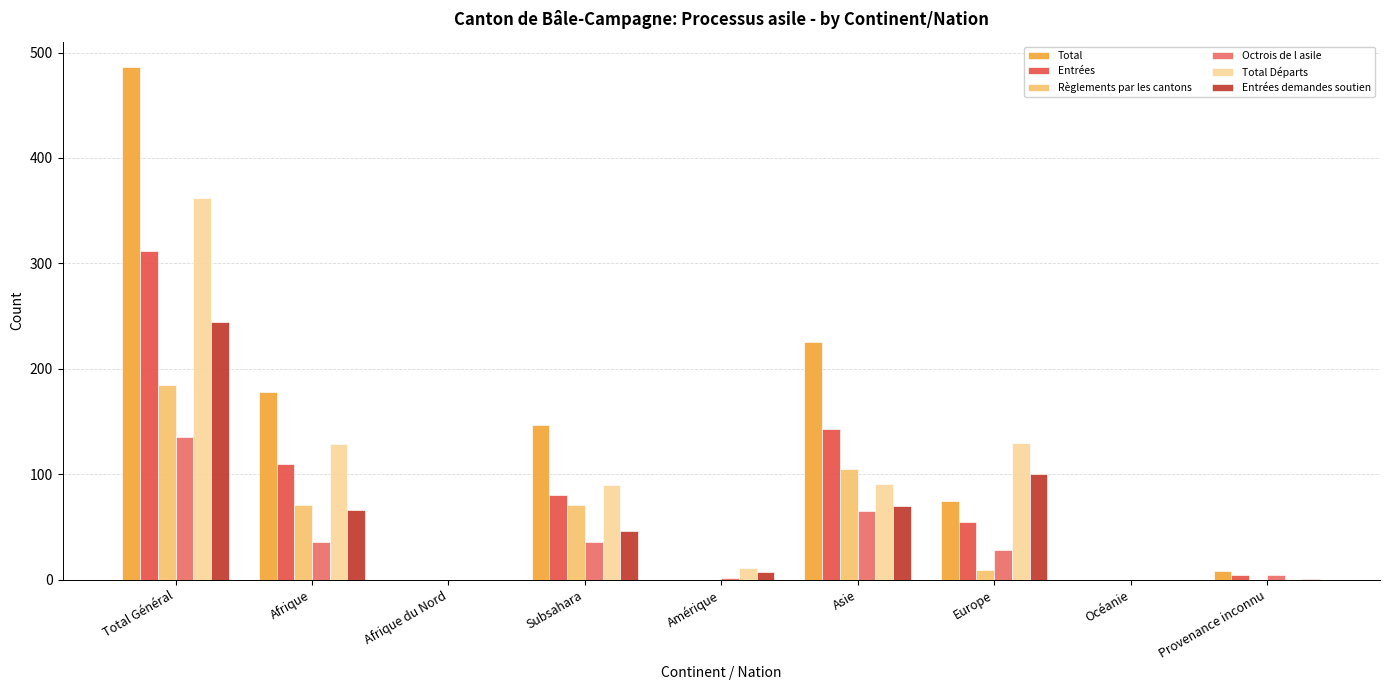

What are all the series names shown in the legend?

Total, Entrées, Règlements par les cantons, Octrois de l asile, Total Départs, Entrées demandes soutien